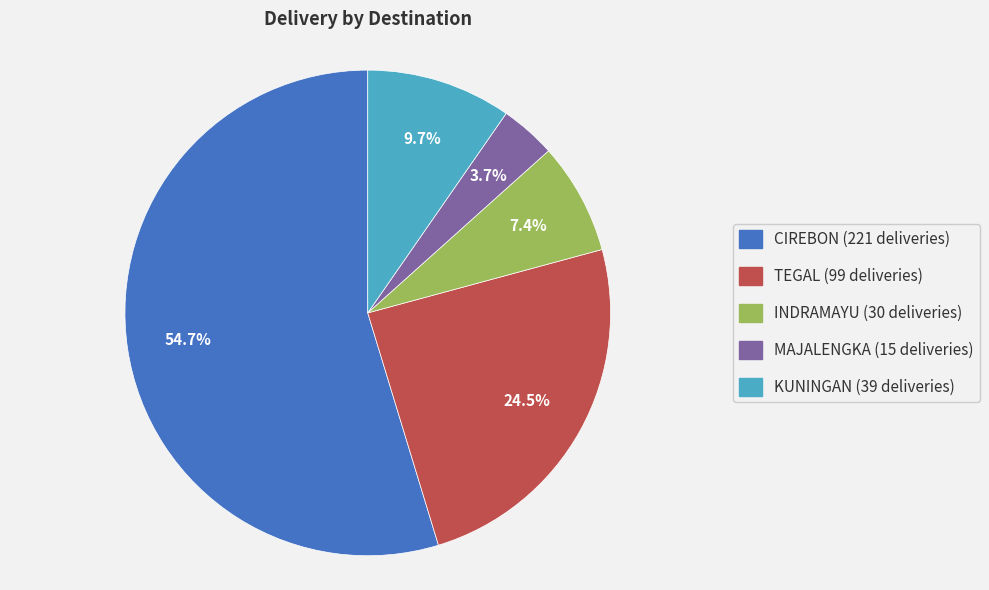

How many segments does this pie chart have?

5